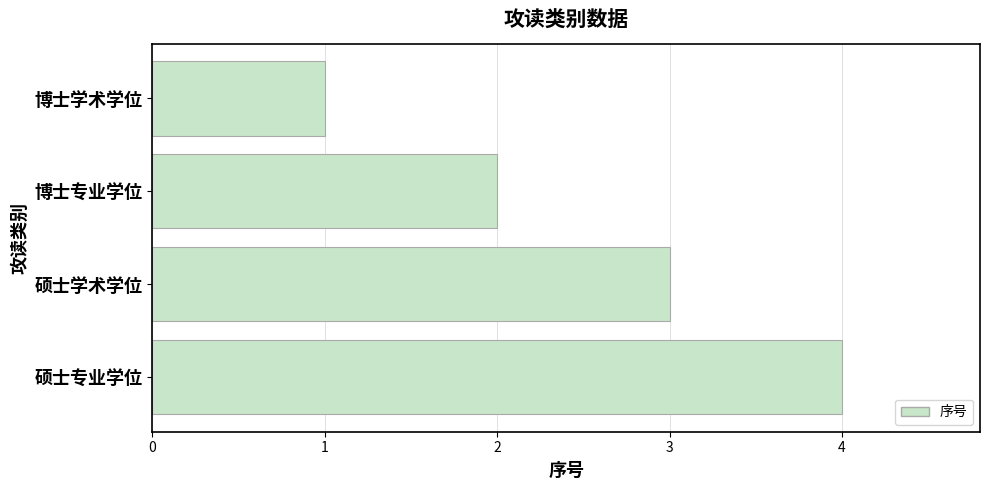

How many categories are shown in the chart?

4